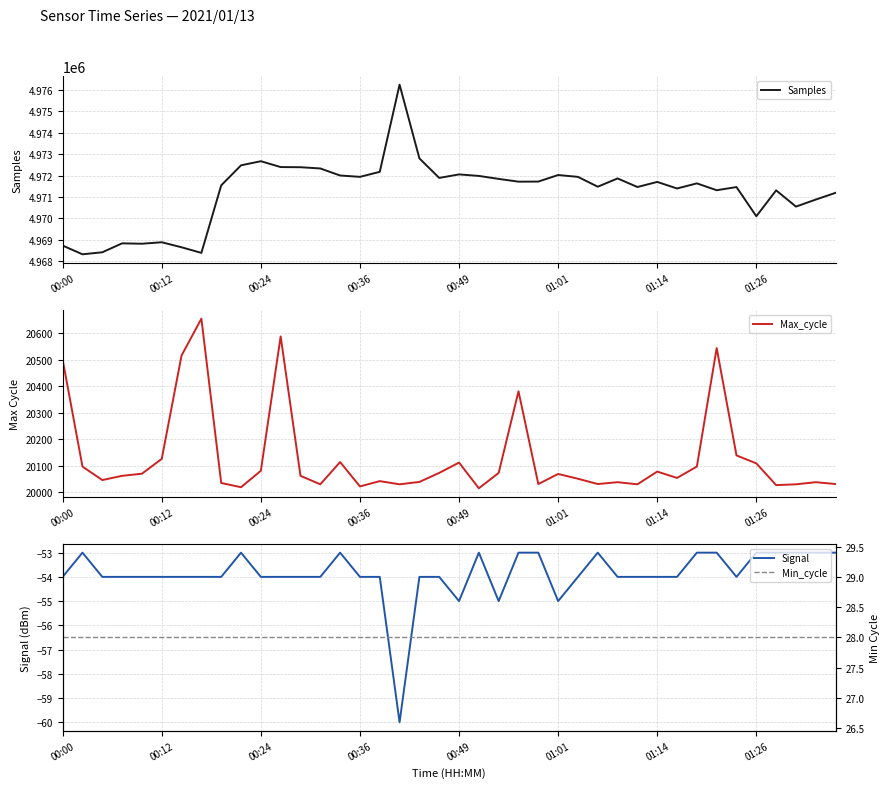

What is the lowest value of the Samples series?

4968319